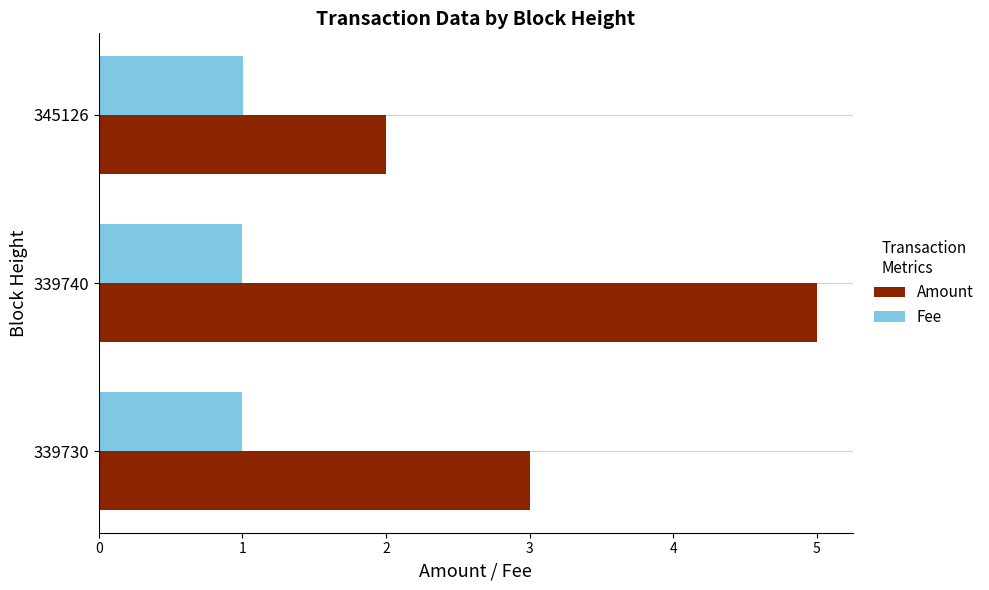

List the labels in order of Amount value, smallest first.

345126, 339730, 339740